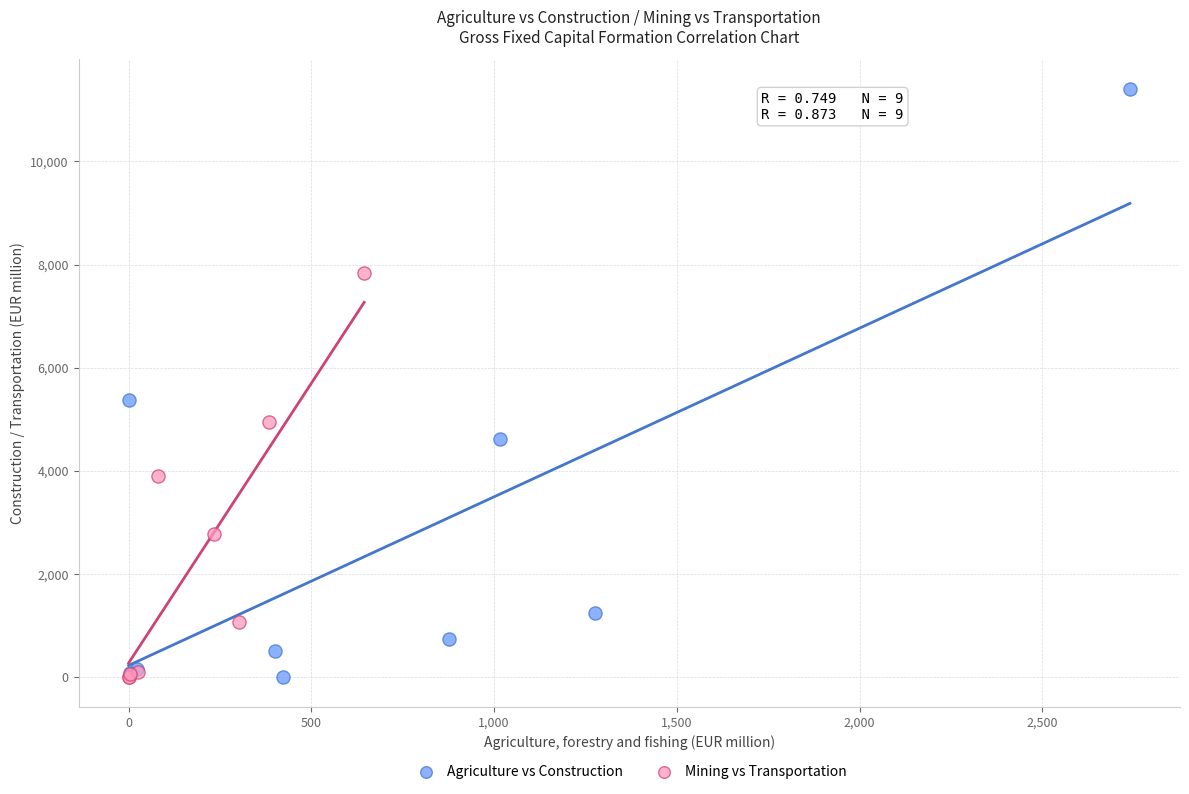

Which series has the widest spread of Y values?

Agriculture vs Construction